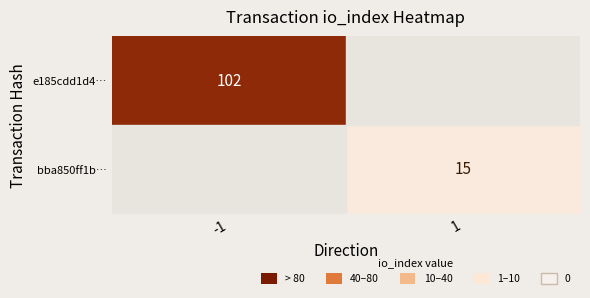

The bba850ff1b… series shows 15 at 1. True or false?

True